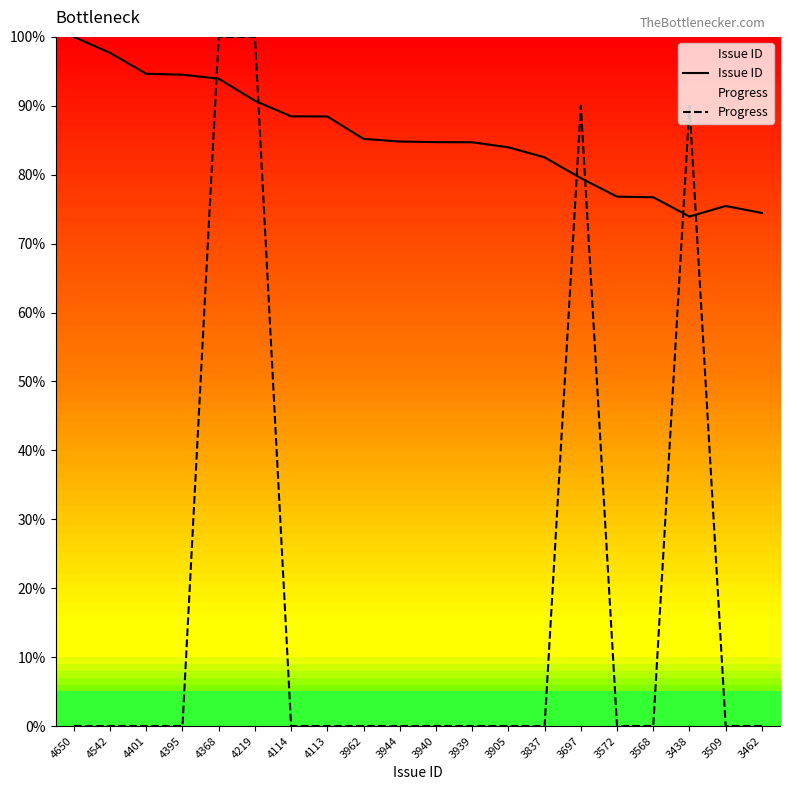

What is the highest value of the Issue ID series?

100.0